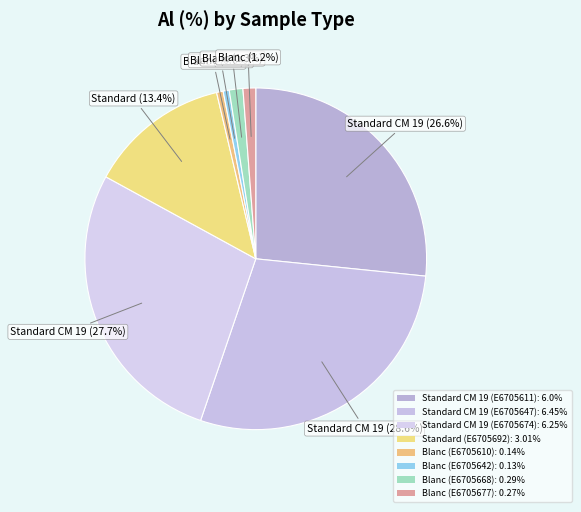

What percentage do Standard CM 19 (E6705611) and Standard (E6705692) together represent?

40.0%